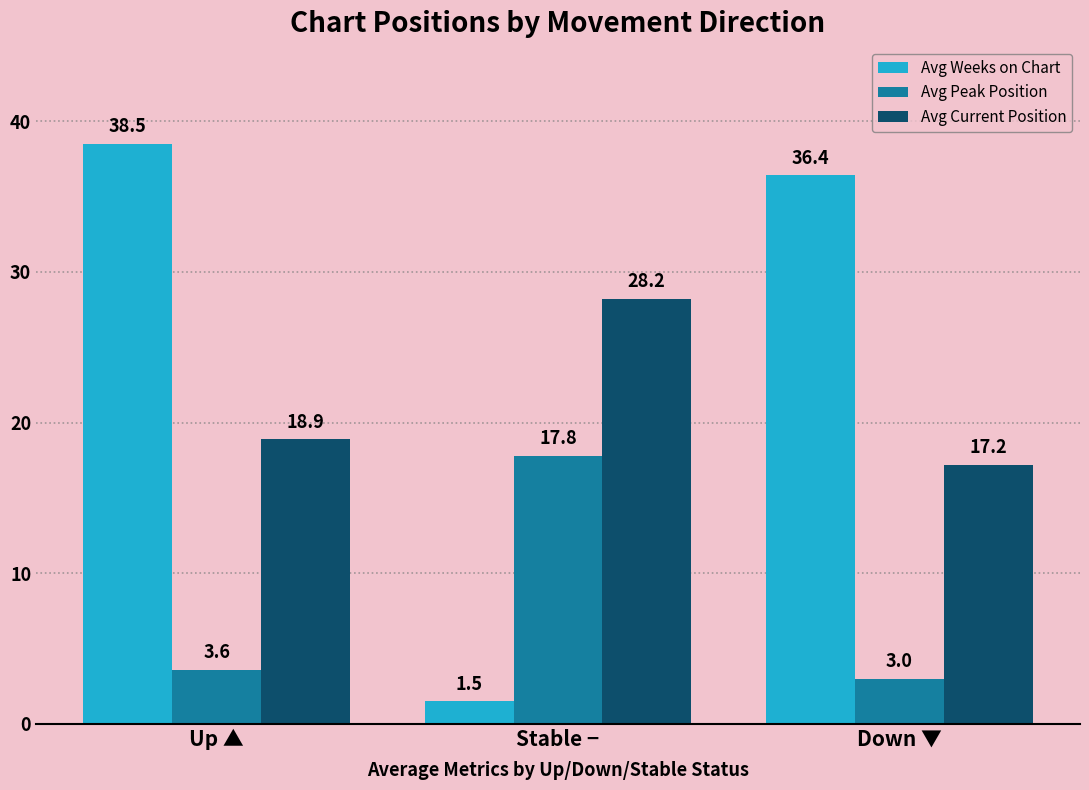

What is the label of the 1st bar from the left?

Up ▲